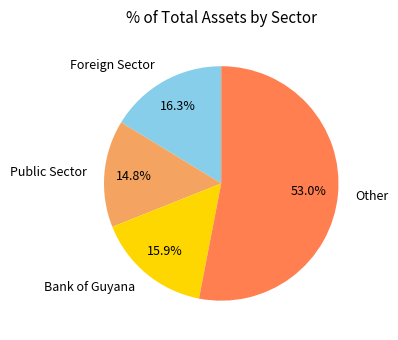

To the nearest percent, what is the average slice percentage?

25%